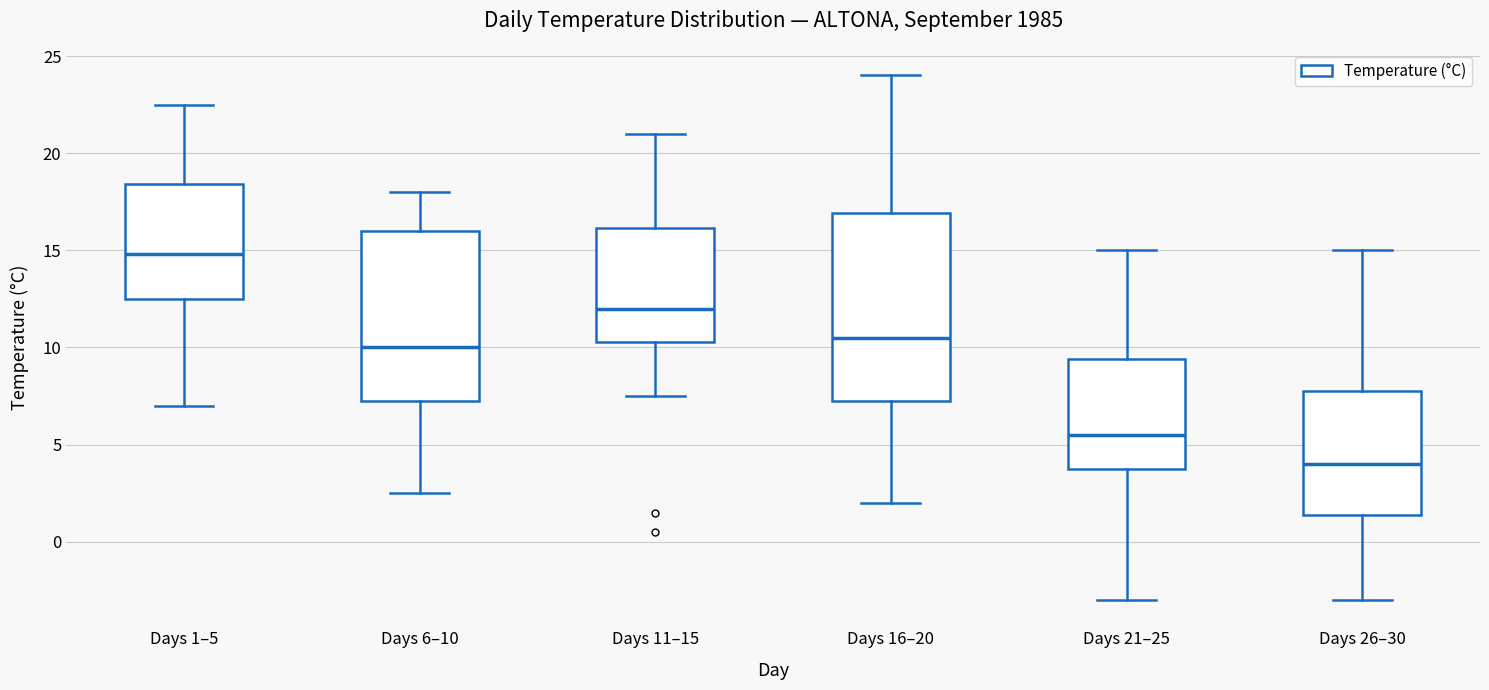

Which box has the lowest median line?

Days 26–30